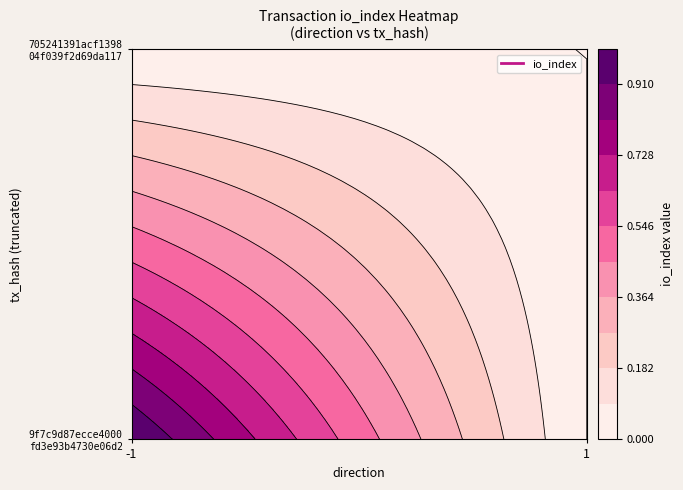

What is the total value across all series at -1?

1